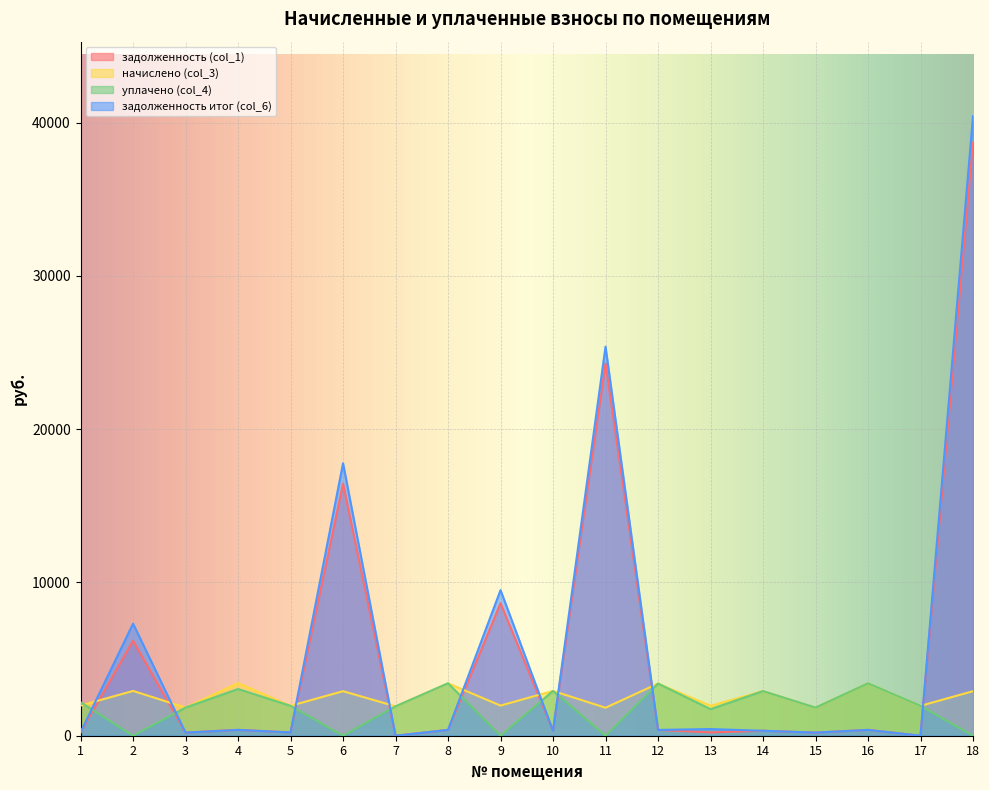

At how many categories does at least one series exceed 32535?

1